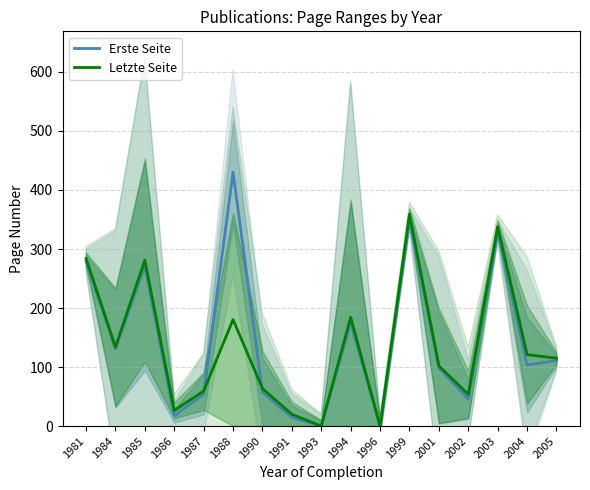

Reading left to right, what are all the values shown in this chart?

Erste Seite: 1981=279.0	1984=131.0	1985=271.2	1986=17.5	1987=54.0	1988=430.0	1990=57.5	1991=14.7	1993=0.0	1994=175.0	1996=0.0	1999=349.0	2001=98.5	2002=45.7	2003=330.0	2004=103.5	2005=111.0
Letzte Seite: 1981=284.0	1984=134.0	1985=281.2	1986=26.5	1987=59.3	1988=180.5	1990=63.5	1991=20.0	1993=0.0	1994=184.4	1996=0.0	1999=359.0	2001=102.0	2002=53.7	2003=338.0	2004=121.0	2005=115.0